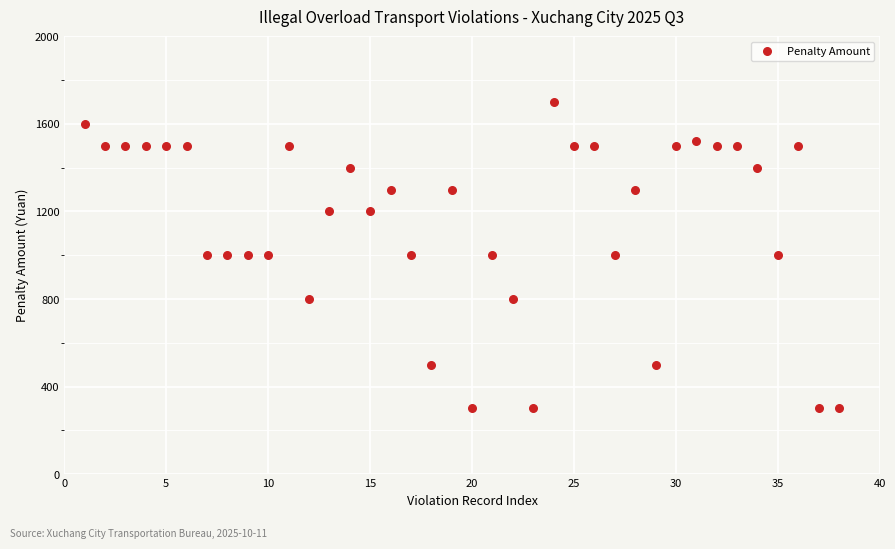

What is the range of Y values (max minus min)?

1400